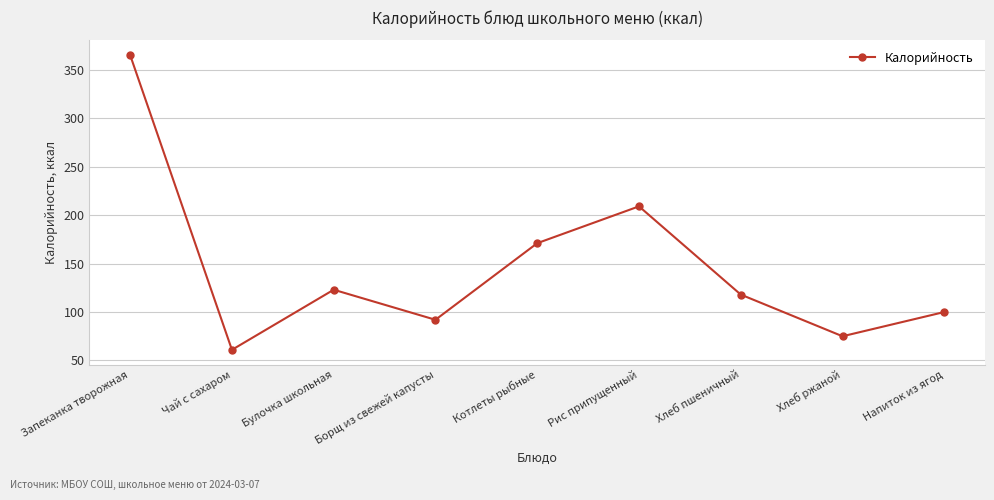

The chart shows a value of 68 at Напиток из ягод. True or false?

False